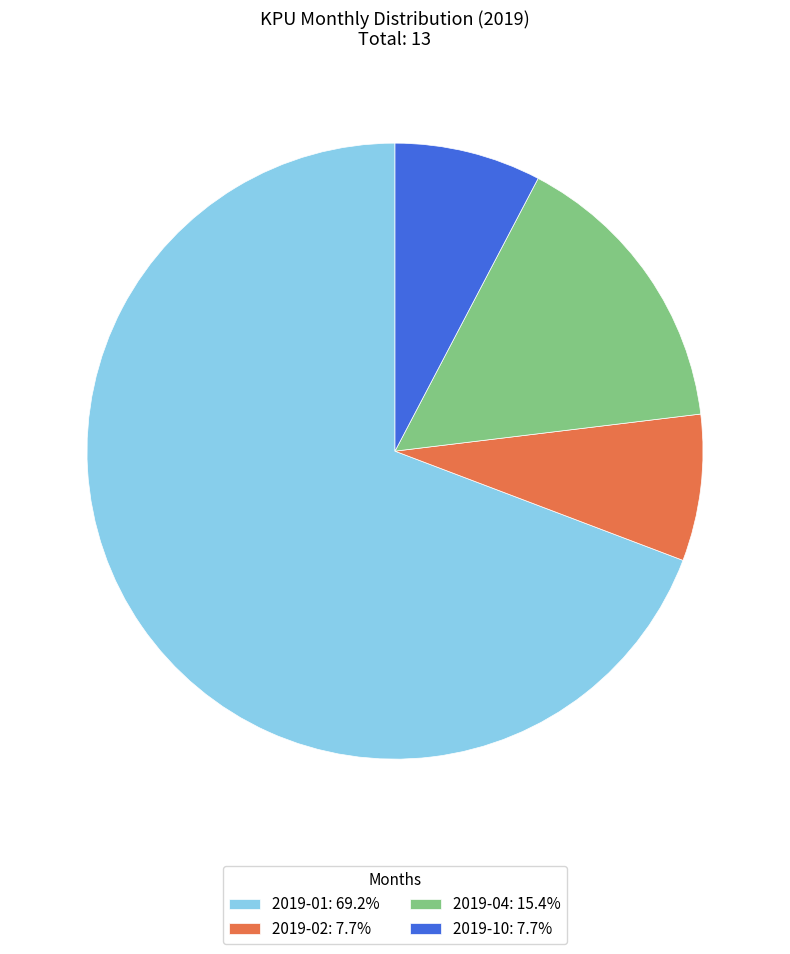

Combined, do 2019-01: 69.2% and 2019-04: 15.4% account for over 50%?

Yes